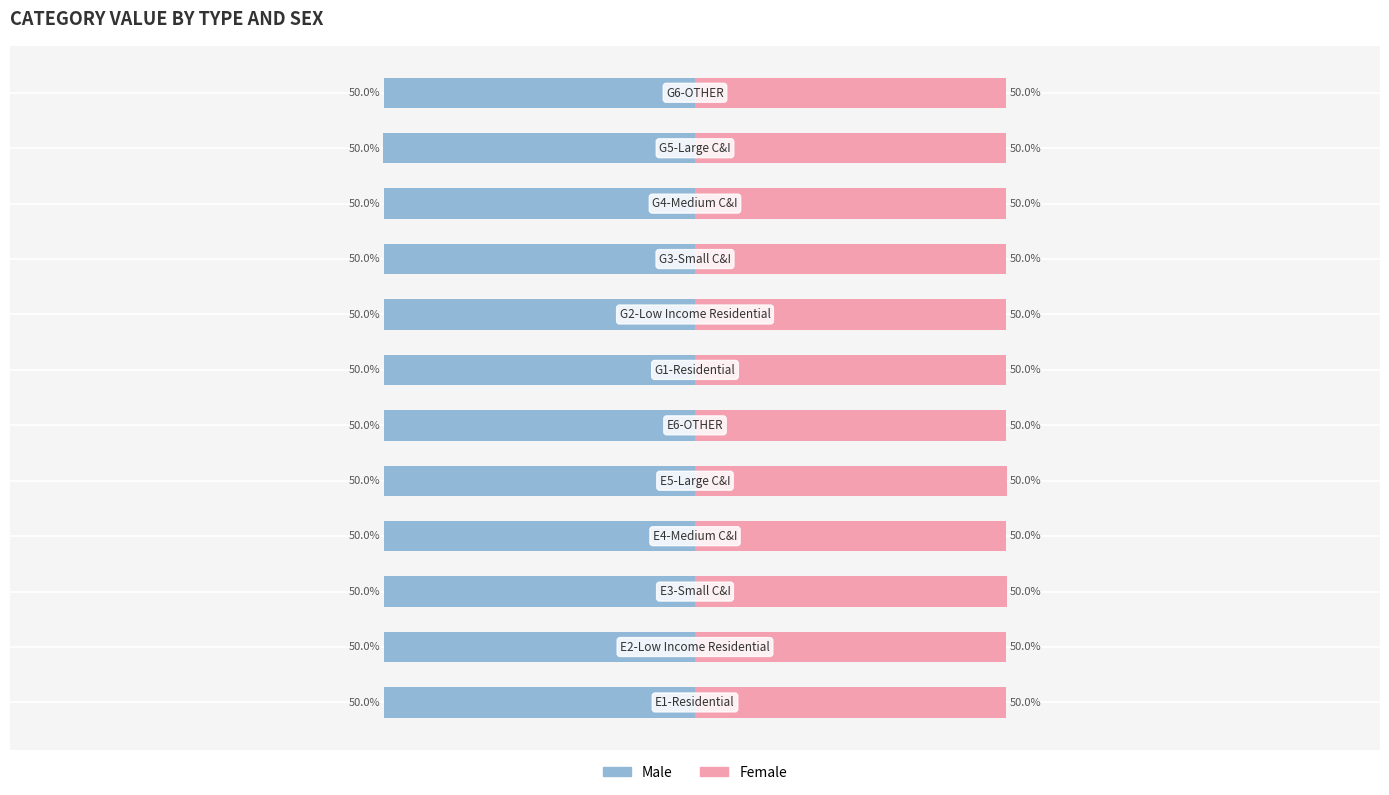

How many bars are there in each group?

2